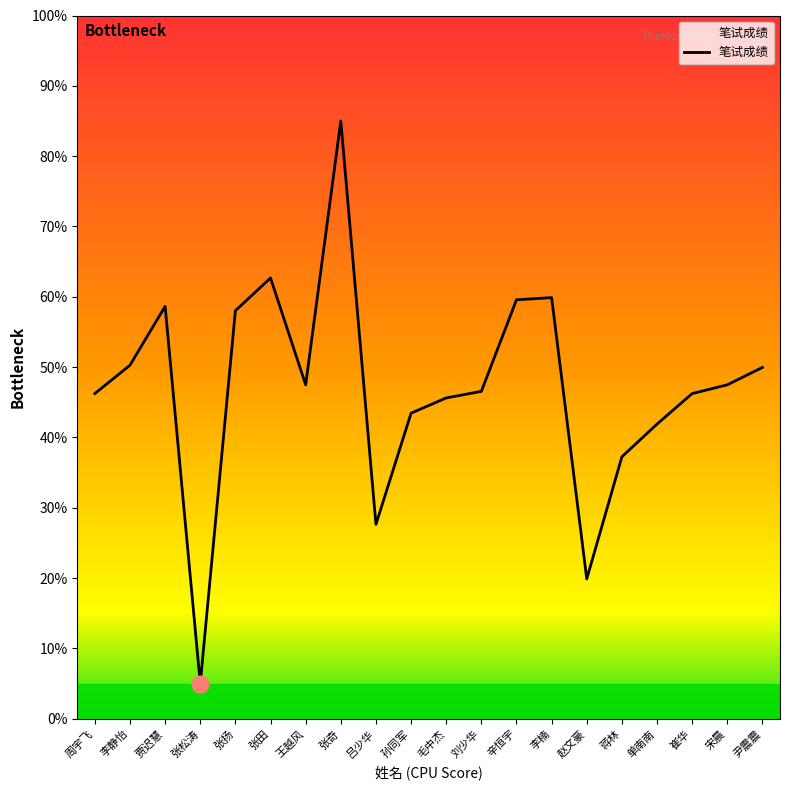

What is the sum of all values?

938.8